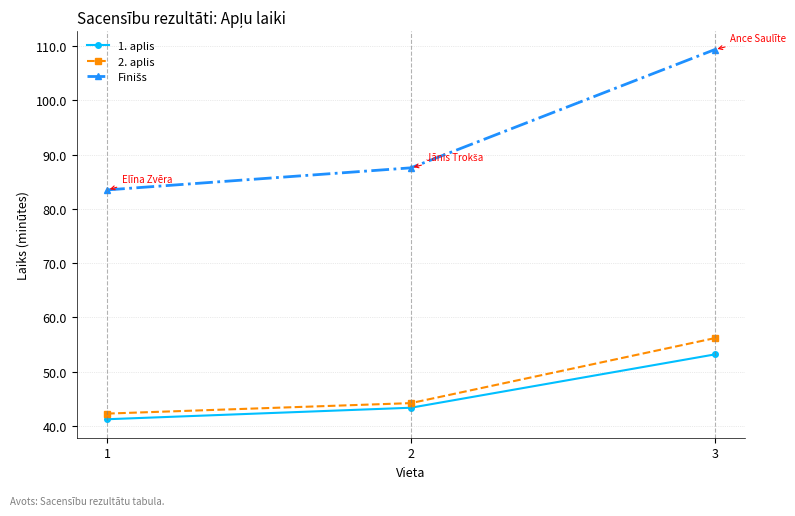

At which category is the sum across all series the highest?

3